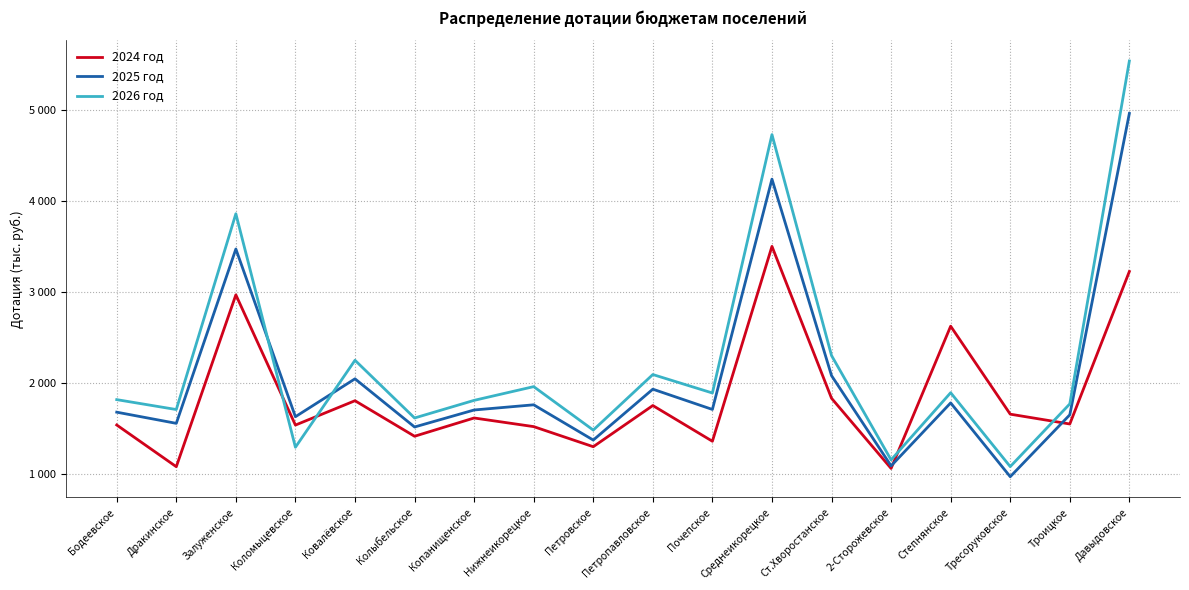

At which category is the sum across all series the highest?

Давыдовское